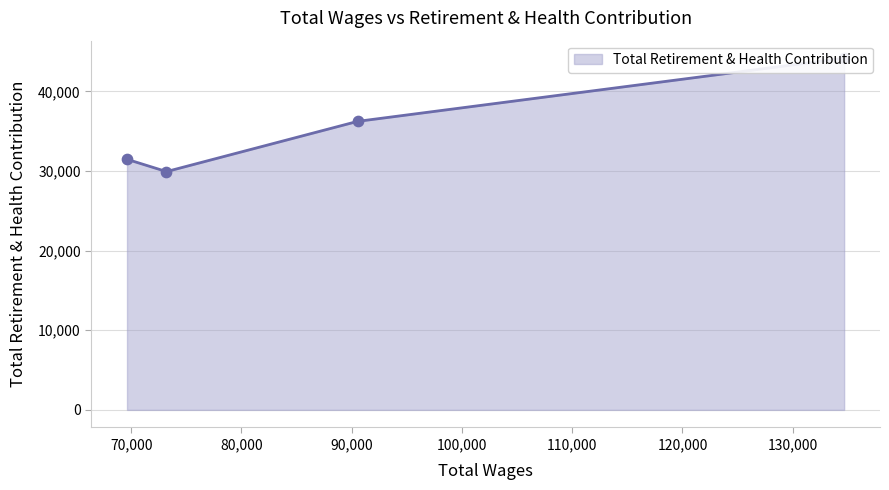

Between 90539.0 and 69620.0, which is larger?

90539.0